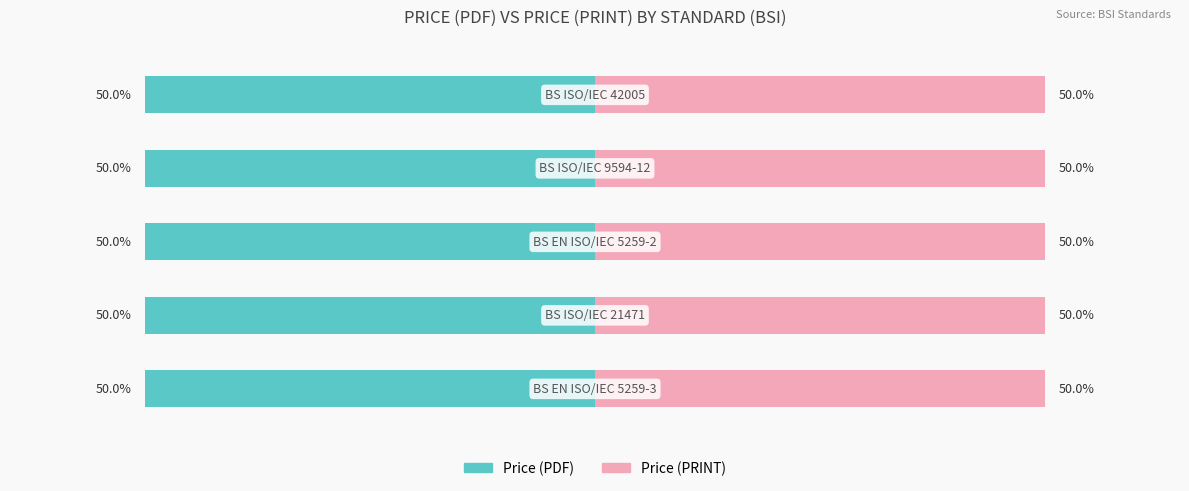

Does the chart contain any negative values?

No